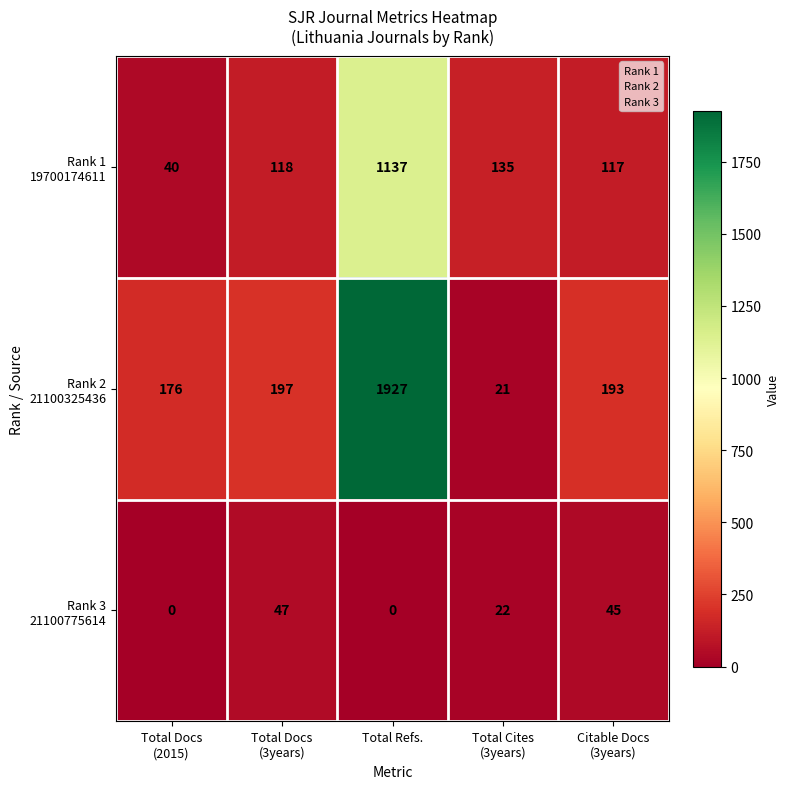

At which category is the sum across all series the highest?

Total Refs.